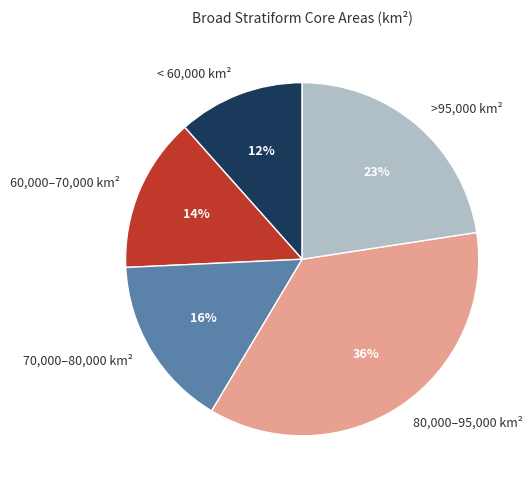

Is it true that < 60,000 km² is 23% of the pie?

False